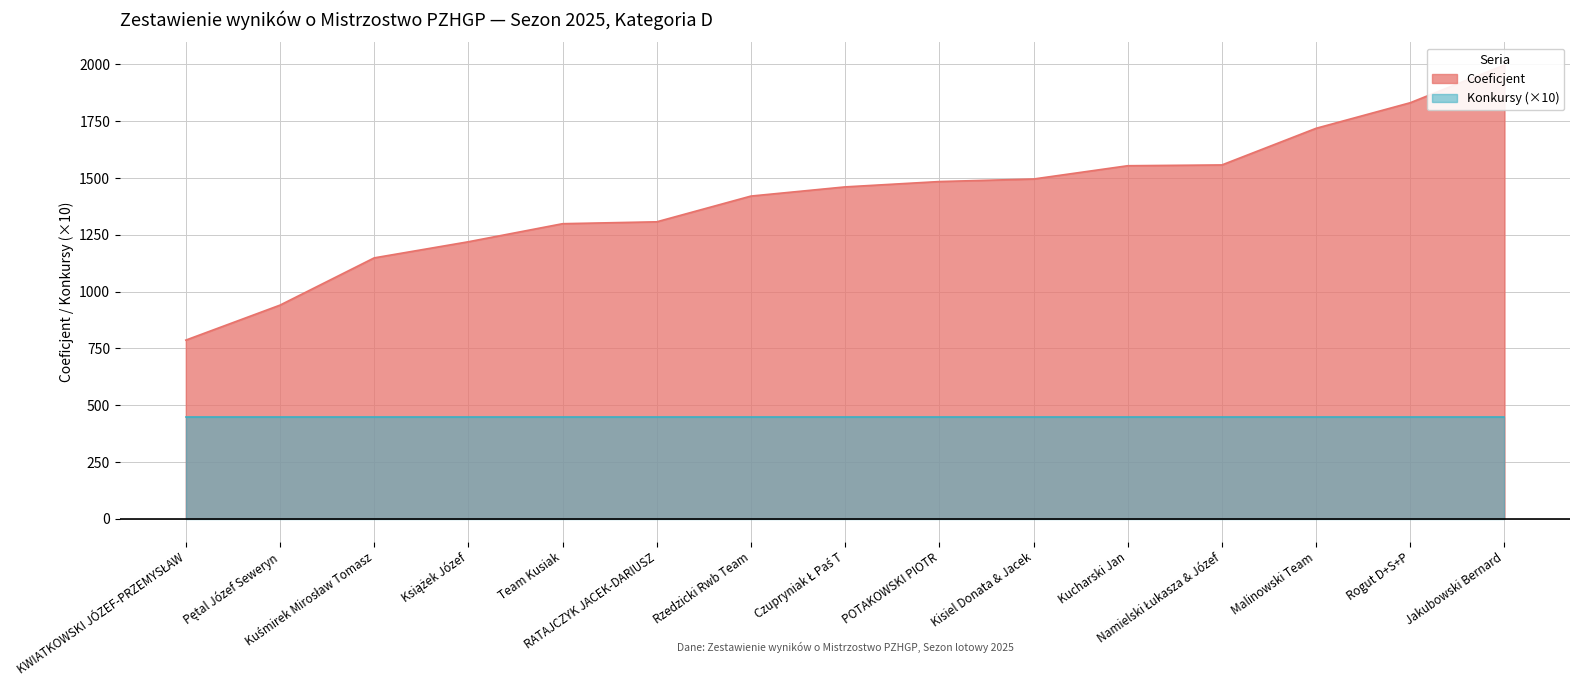

Reading left to right, what are all the values shown in this chart?

786.7	940.7	1148.8	1219.7	1299.2	1307.5	1420.8	1461.2	1484.7	1495.9	1554.4	1557.9	1719.2	1831.8	1997.7